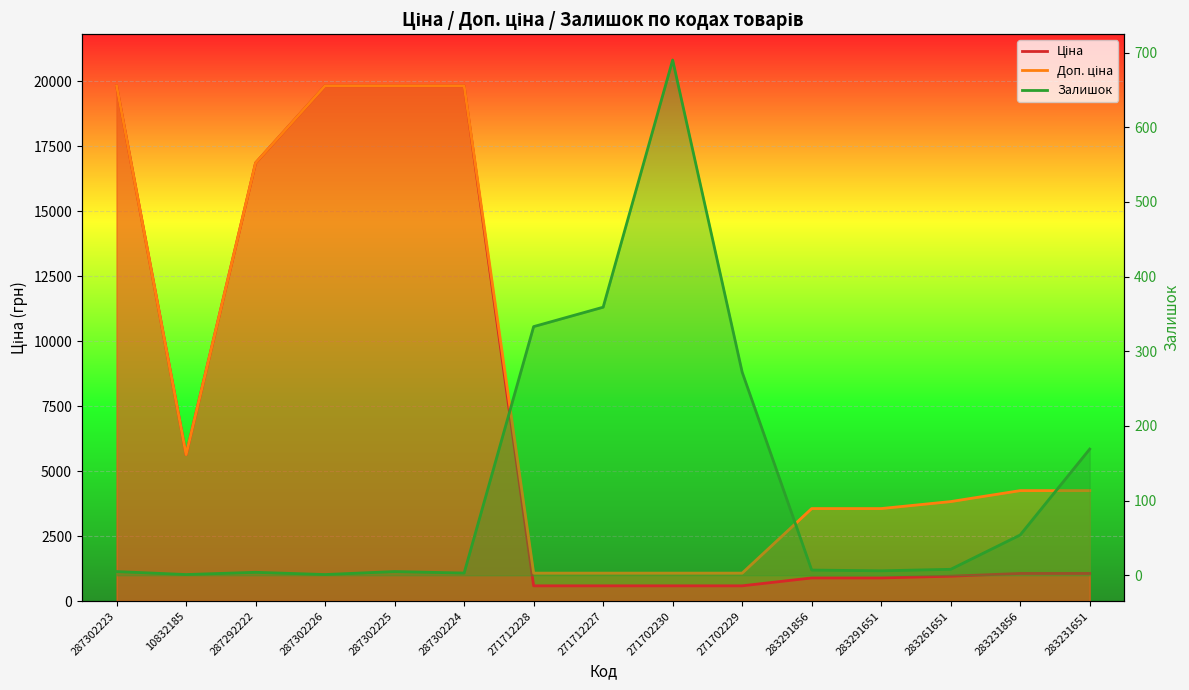

What is the label of the 7th point from the right?

271702230